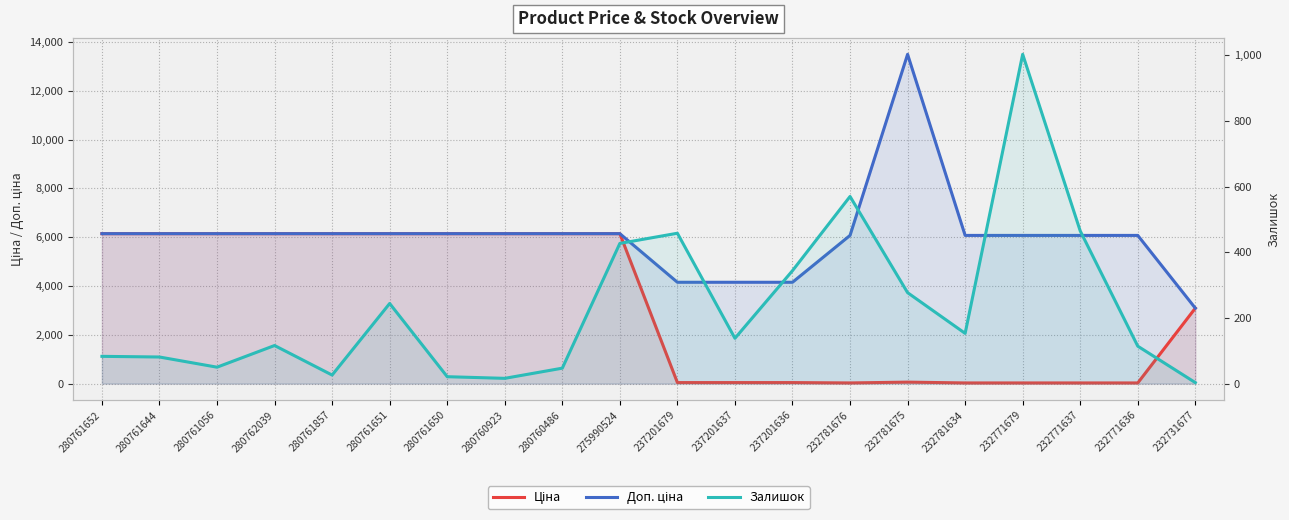

What is the spread (max minus min) of values at 232781675?

13433.3